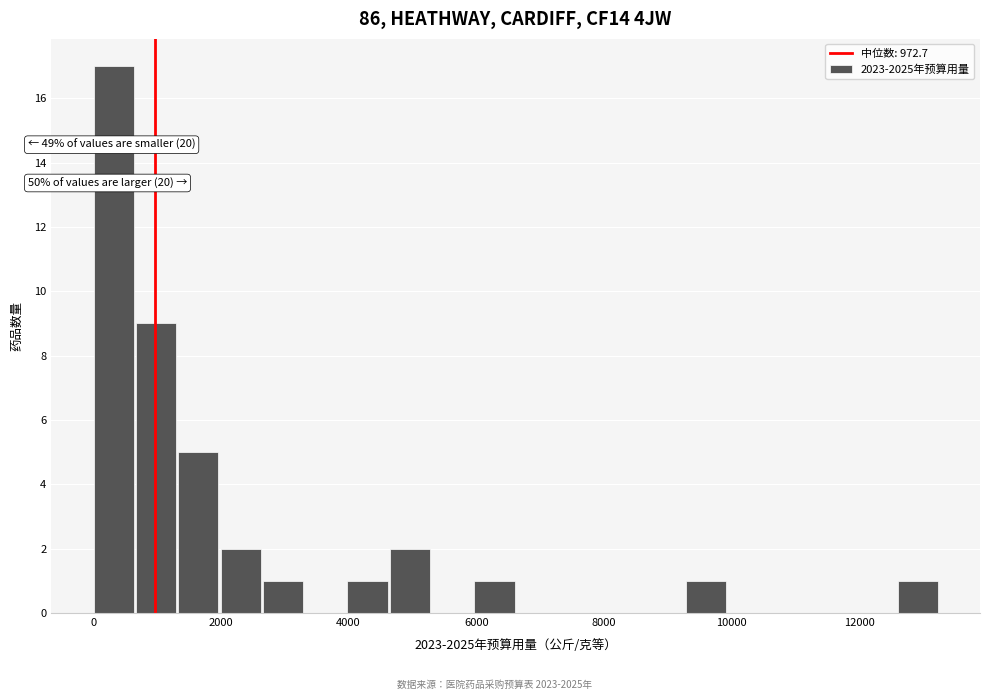

Around what value on the x-axis is the tallest bar? Give the approximate position of its centre, as read against the axis.

400